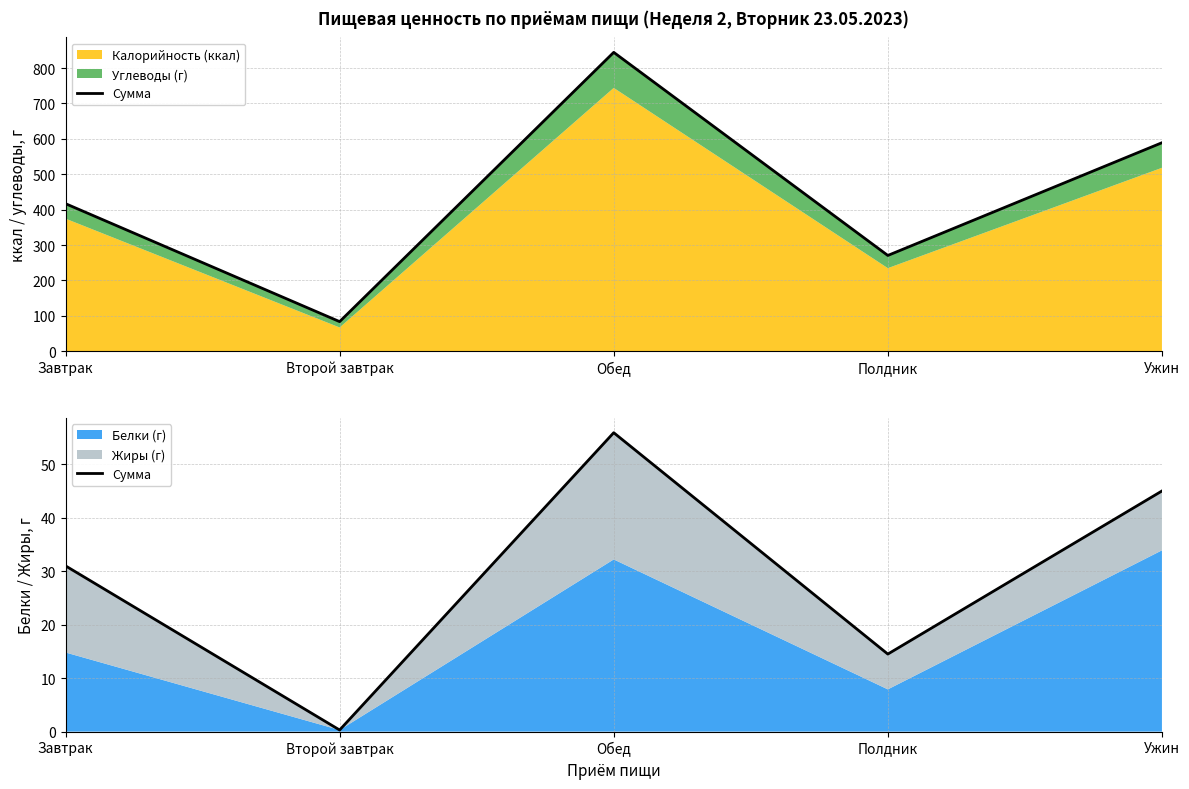

What is the difference between the values at Второй завтрак and Завтрак?

30.7